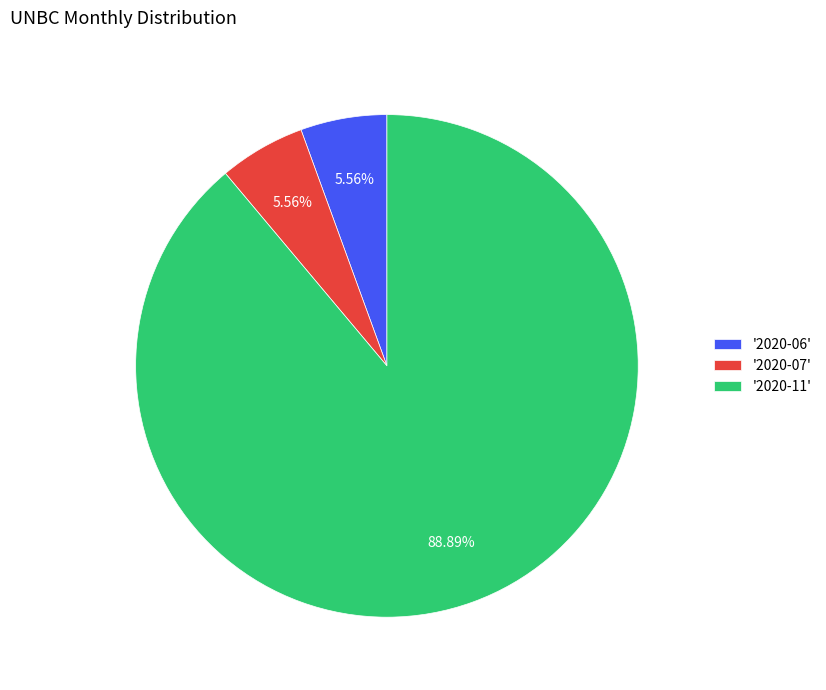

What is the ratio of the value at '2020-11' to the value at '2020-07'?

16.0